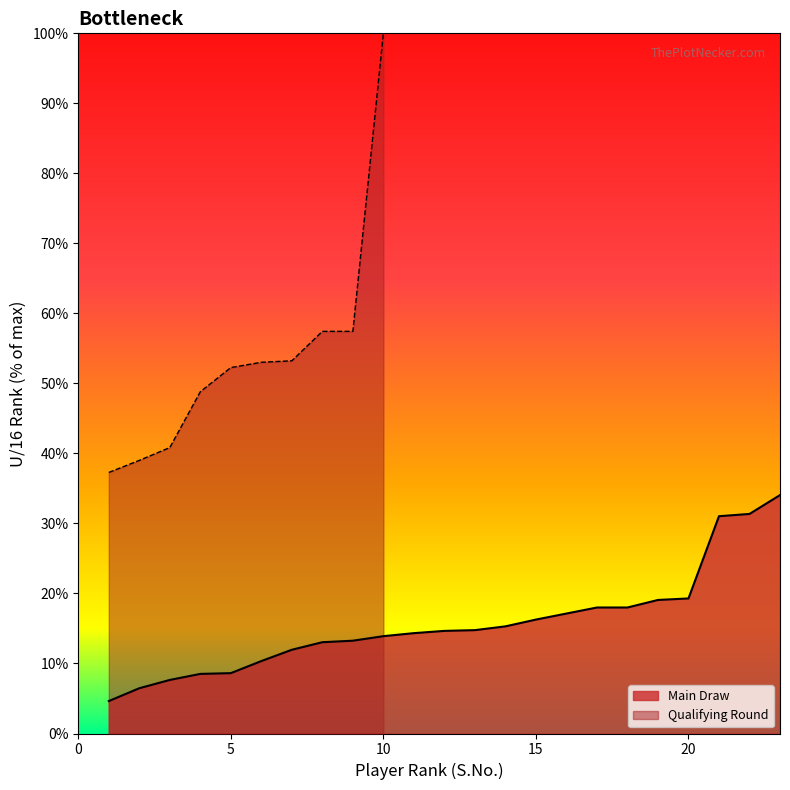

Rank the categories by value from lowest to highest.

1, 2, 3, 4, 5, 6, 7, 8, 9, 10, 11, 12, 13, 14, 15, 16, 17, 18, 19, 20, 21, 22, 23